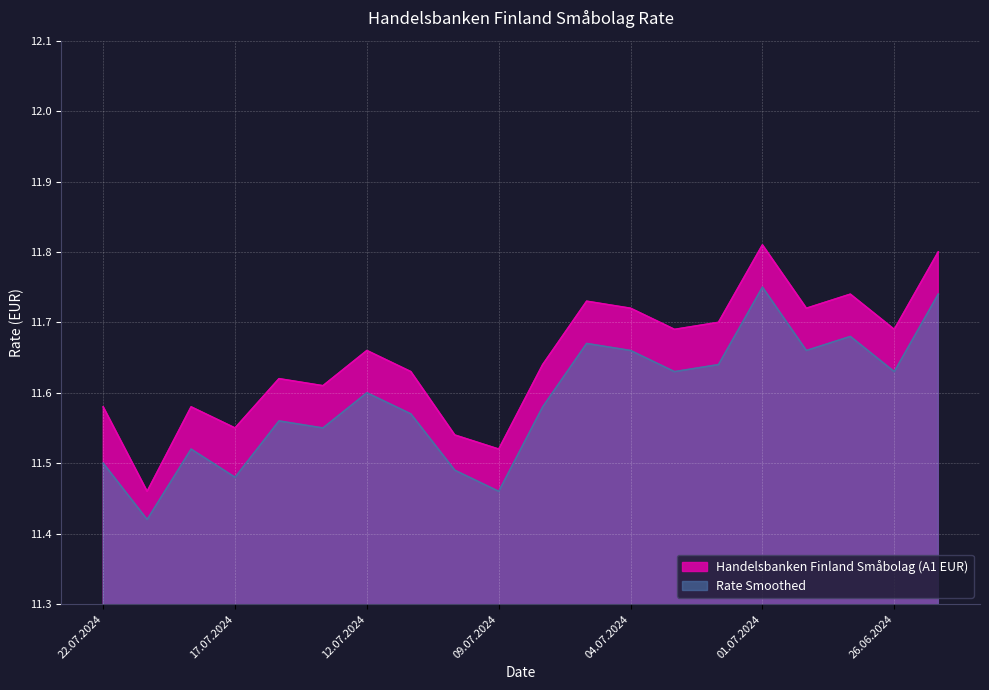

How many data points does each series have?

20